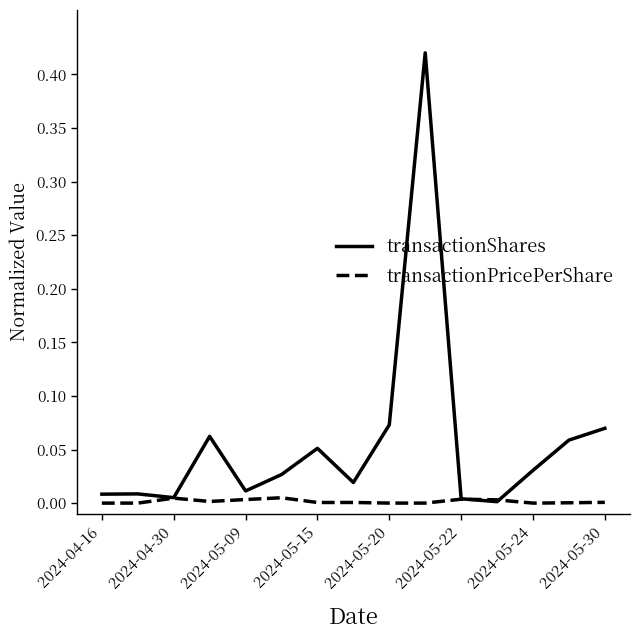

Which series has the largest total across all categories?

transactionShares